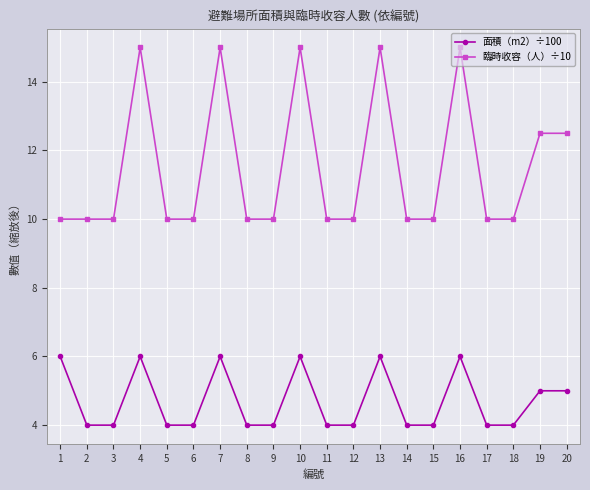

True or false: 面積（m2）÷100 has a value of 4.0 at 15.

True